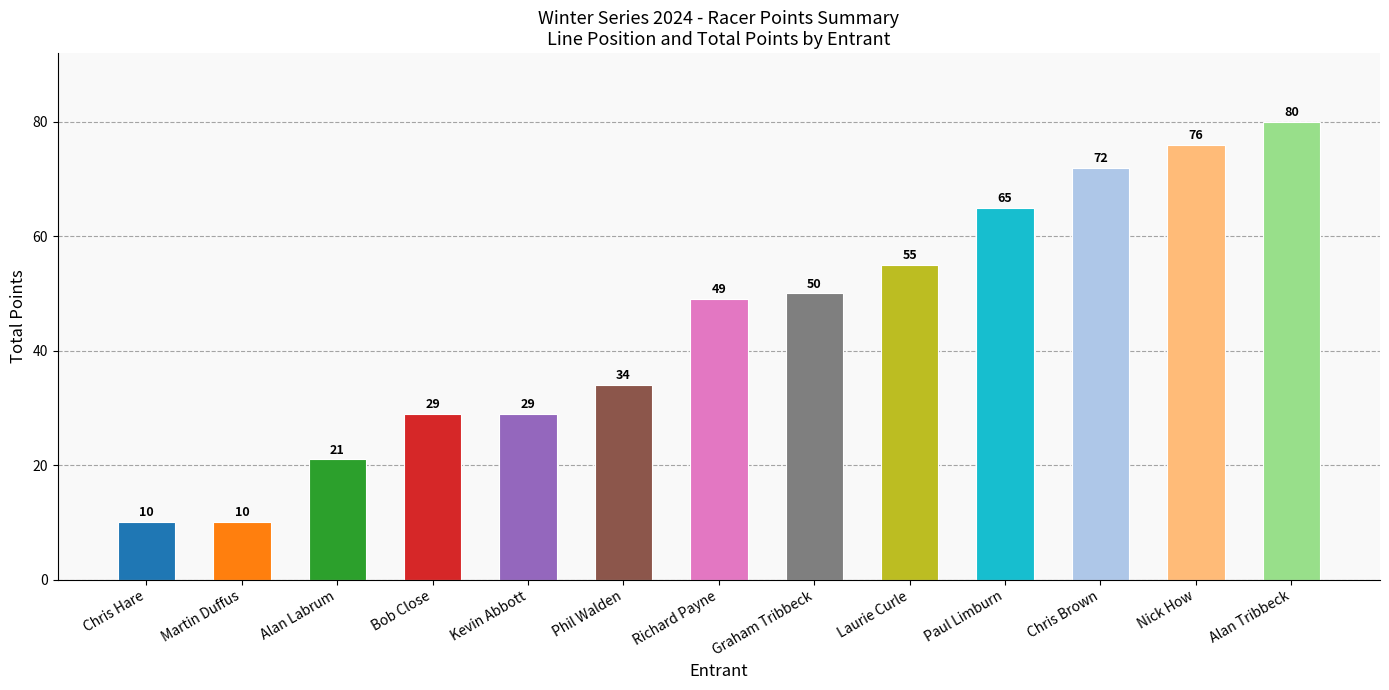

Which has a higher value, Graham Tribbeck or Kevin Abbott?

Graham Tribbeck